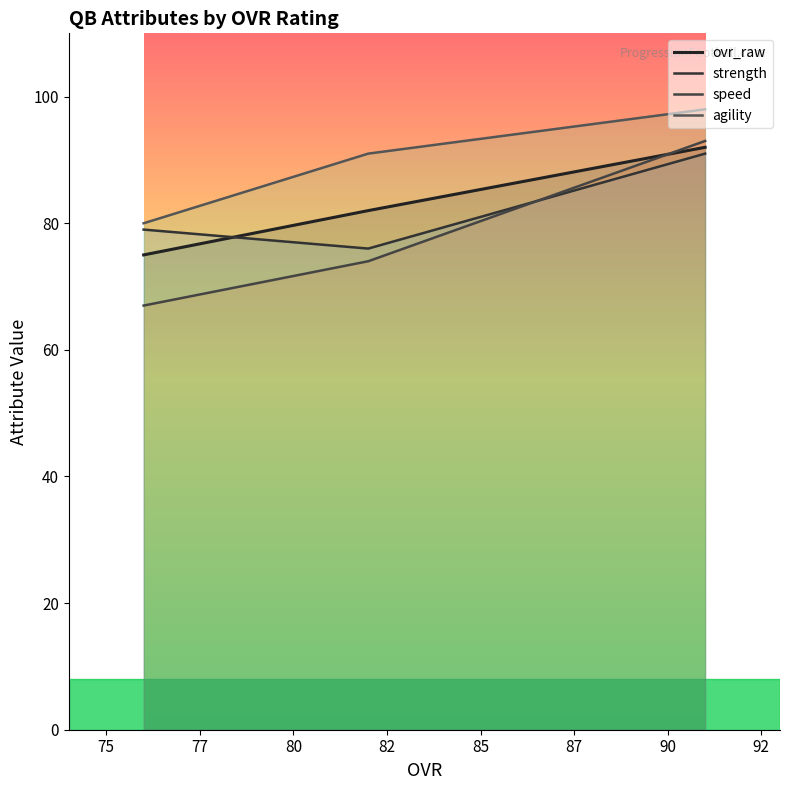

How many values in the speed series are below 74?

1